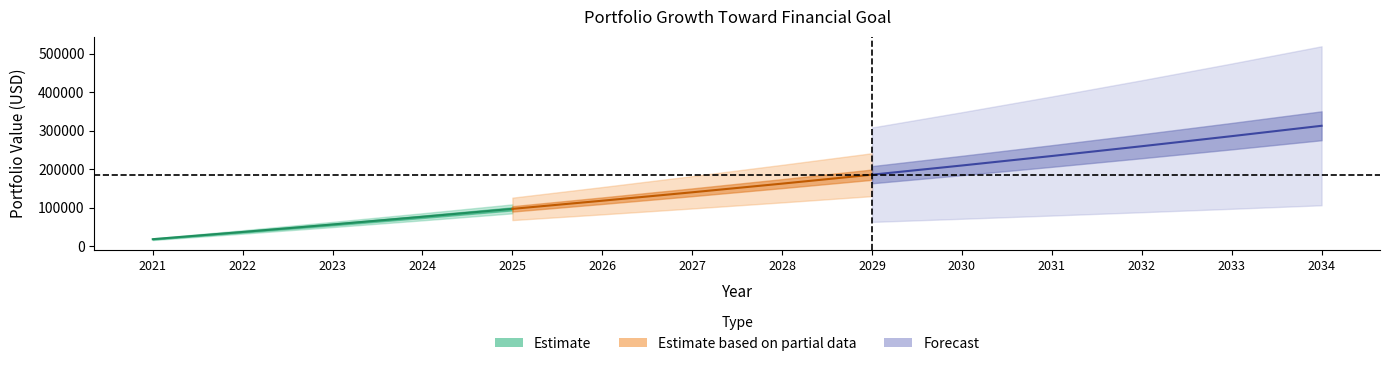

What is the value of the 2nd point from the left?

37054.2